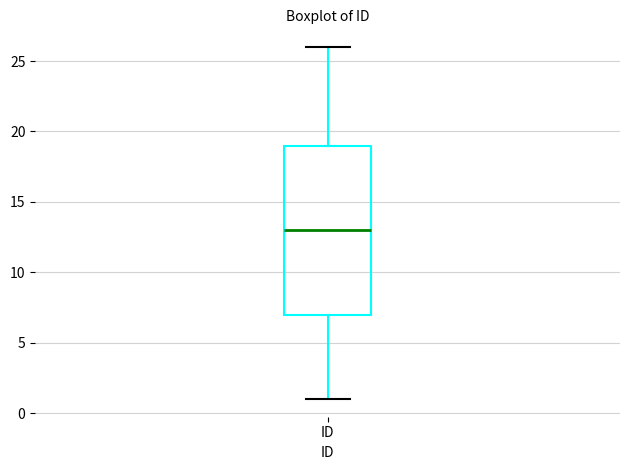

Transcribe this box plot: give where the median line is, the range the box spans, and where the two whiskers end, as read against the y-axis. The values are not printed on the chart, so give them approximately, as read against the axis.

median 13, box 7 to 19, whiskers 1 to 26